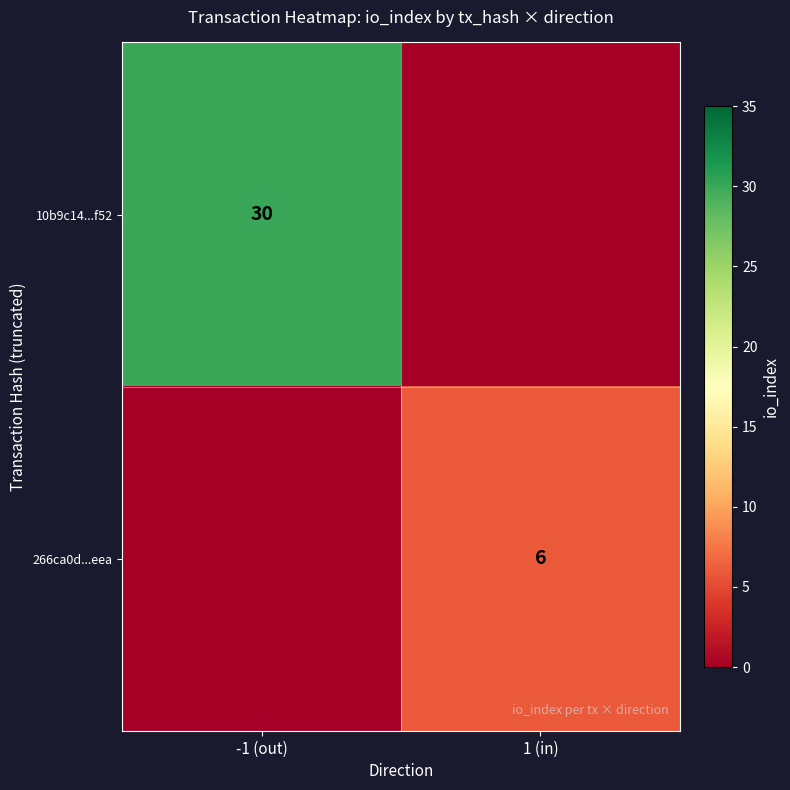

Between 1 (in) and -1 (out), which is larger?

-1 (out)